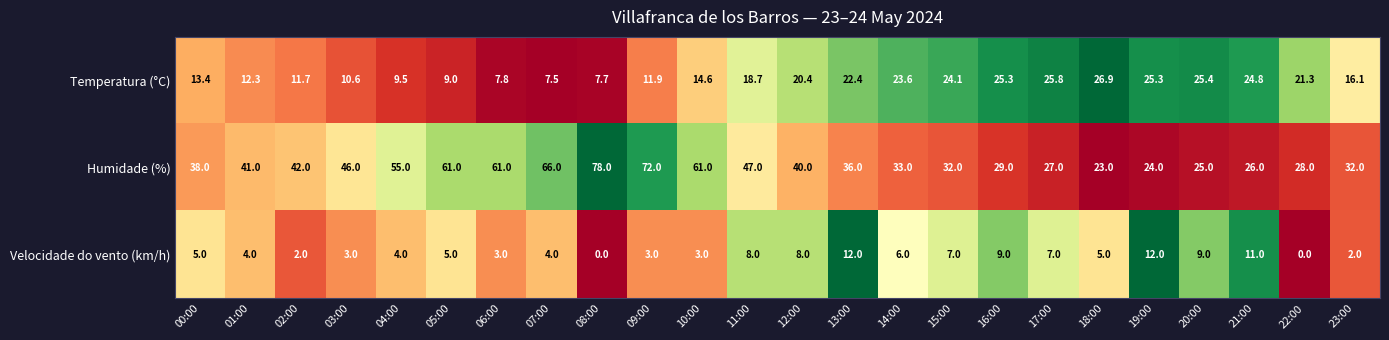

How many values in the Humidade (%) series are below 40?

12